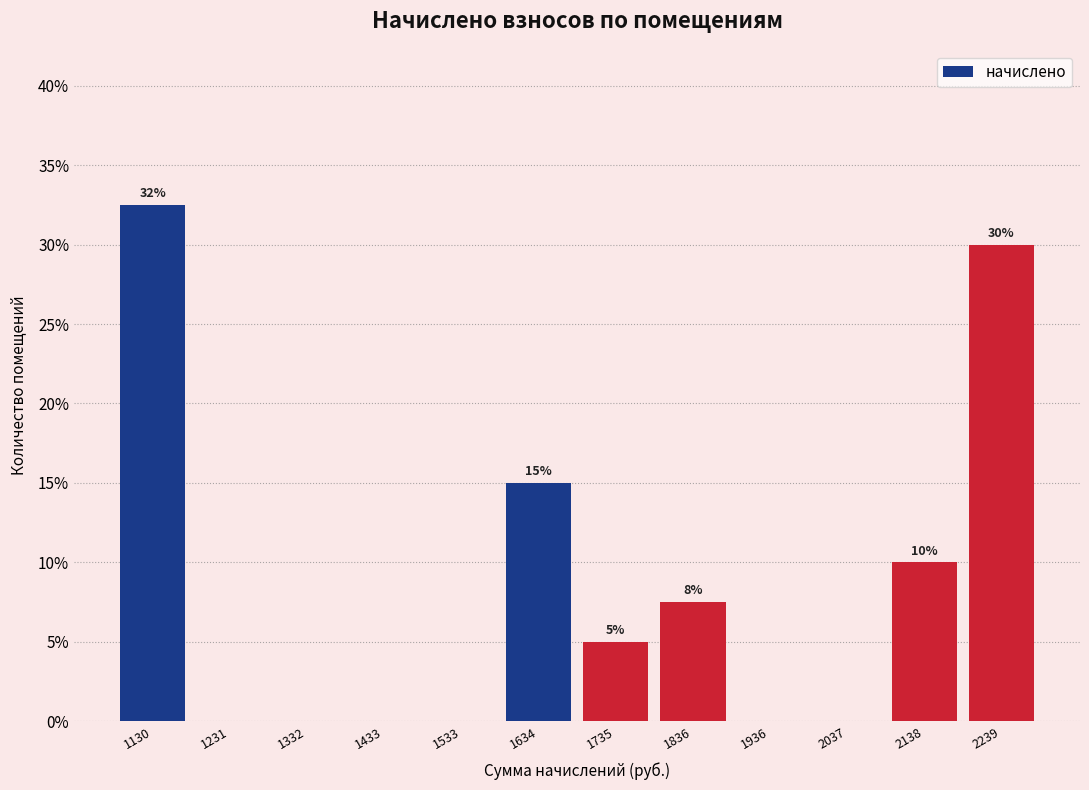

Which range on the x-axis has the tallest bar?

1080 to 1180